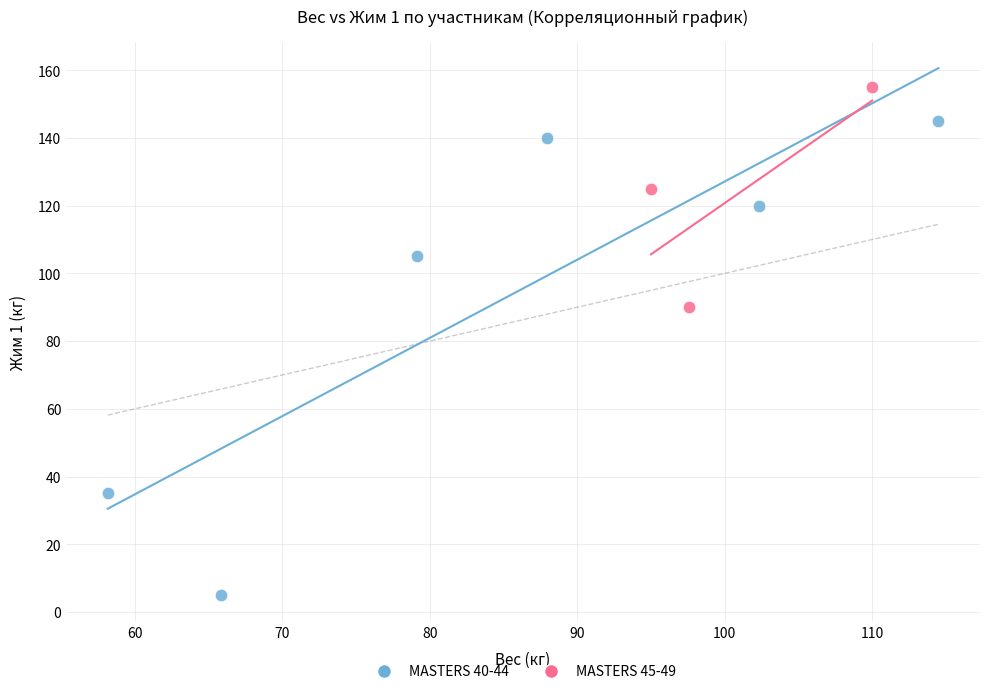

Which series reaches the minimum Y coordinate?

MASTERS 40-44